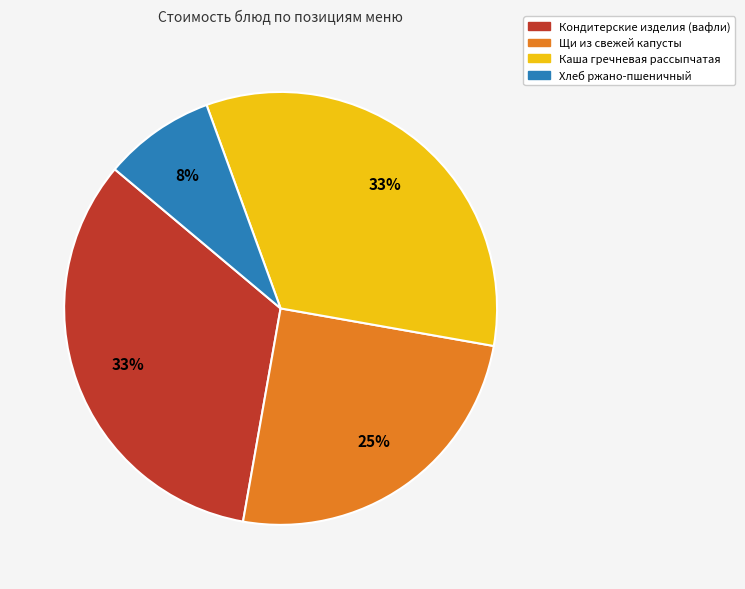

Which has a higher value, Хлеб ржано-пшеничный or Кондитерские изделия (вафли)?

Кондитерские изделия (вафли)